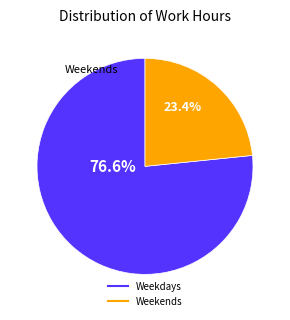

Is there a majority slice in this chart?

Yes